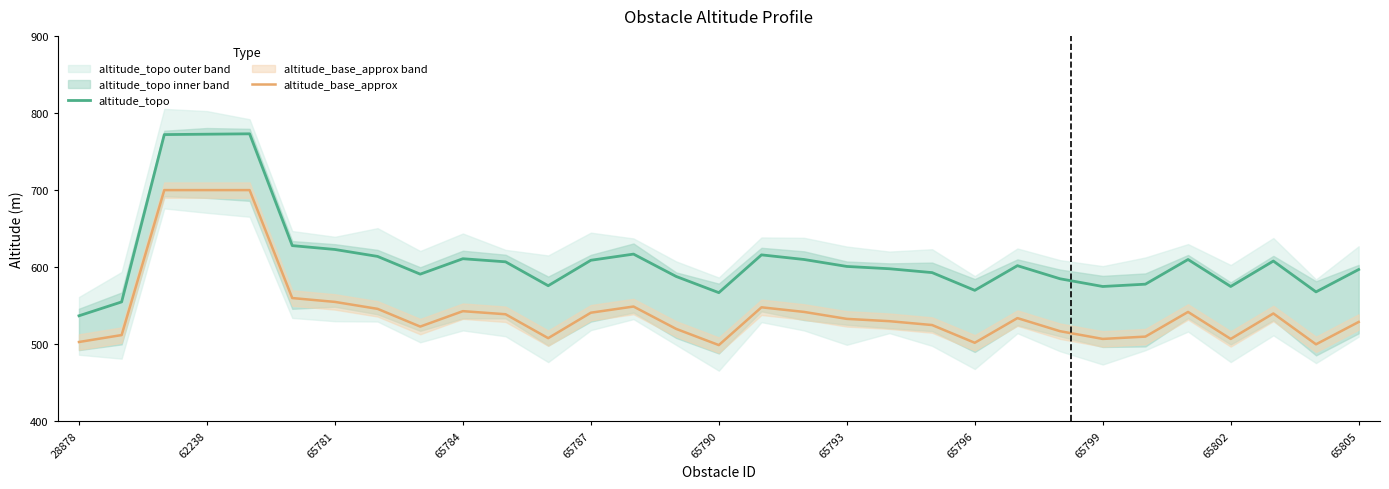

Rank the series by their maximum value, from lowest to highest.

altitude_base_approx, altitude_topo